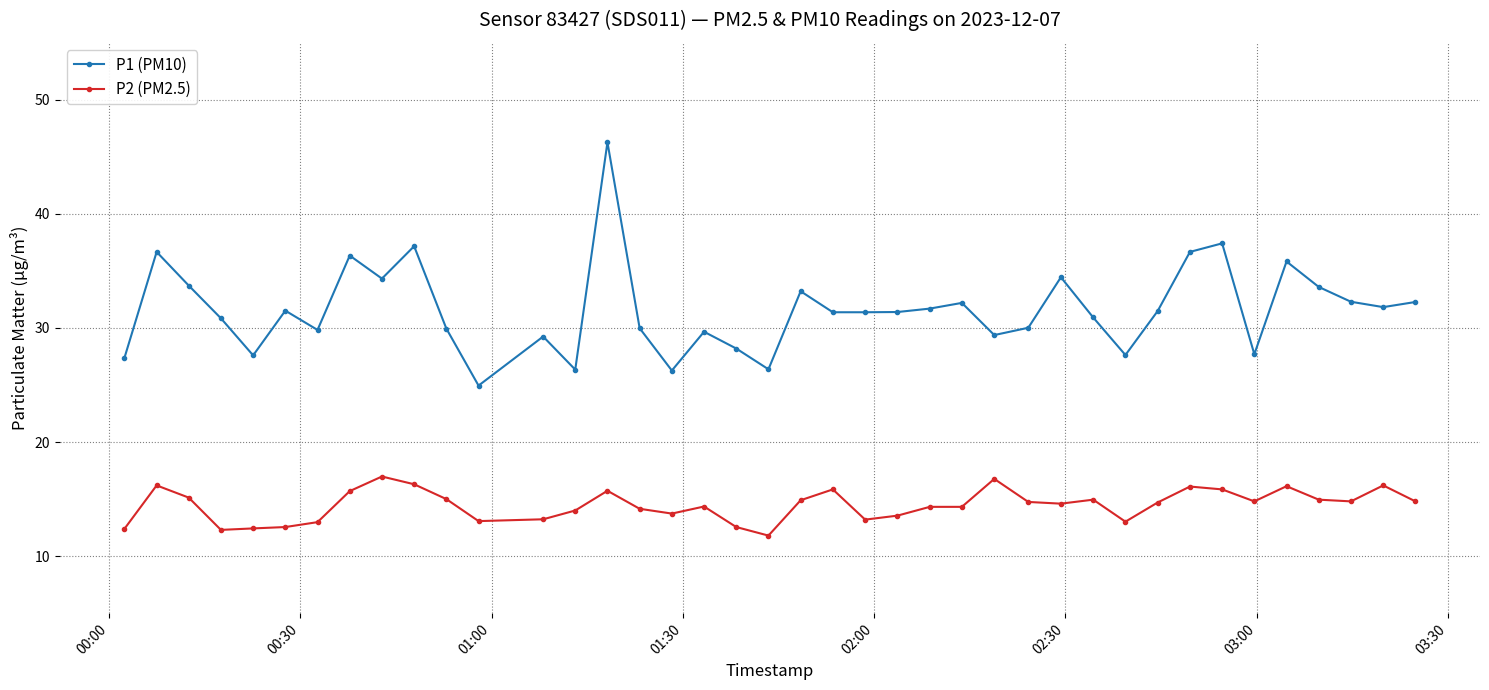

What is the lowest value of the P2 (PM2.5) series?

11.8